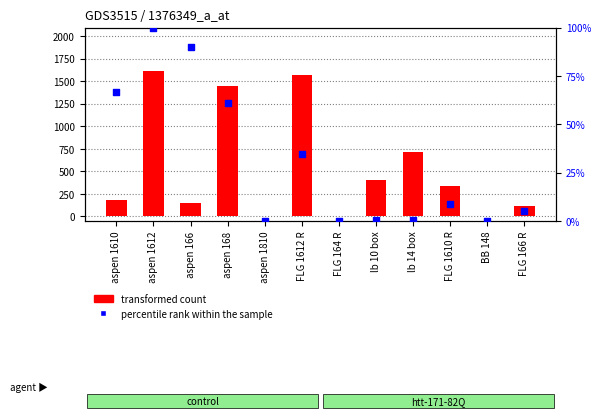

Which series contains the lowest Y value?

transformed count